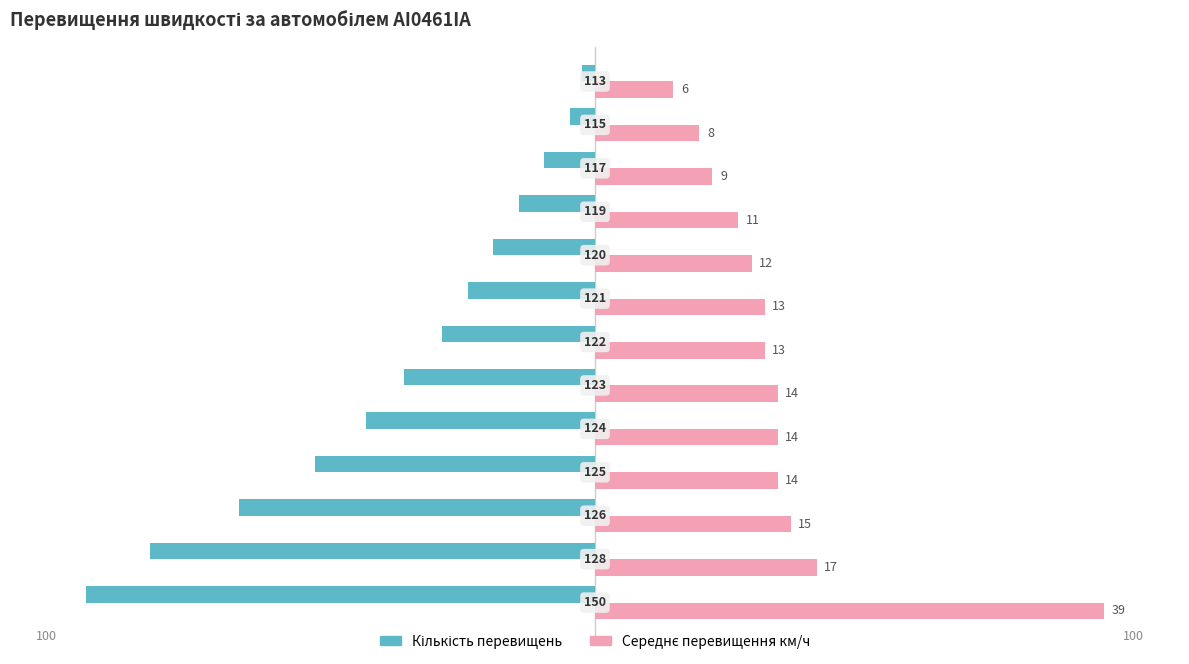

What is the difference between the maximum and second lowest values in the Кількість перевищень series?

85.0